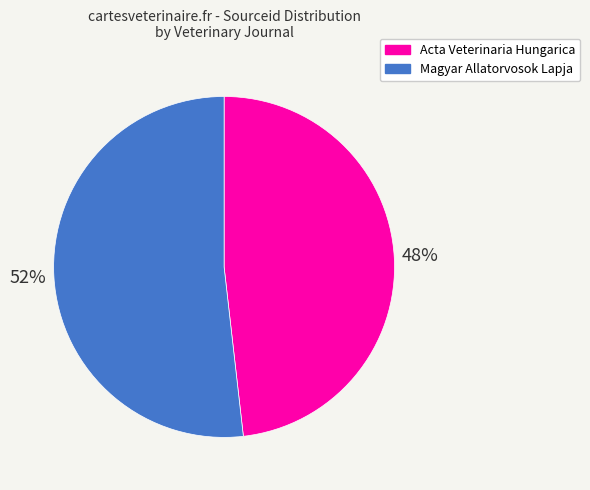

To the nearest percent, what portion does Acta Veterinaria Hungarica represent?

48%